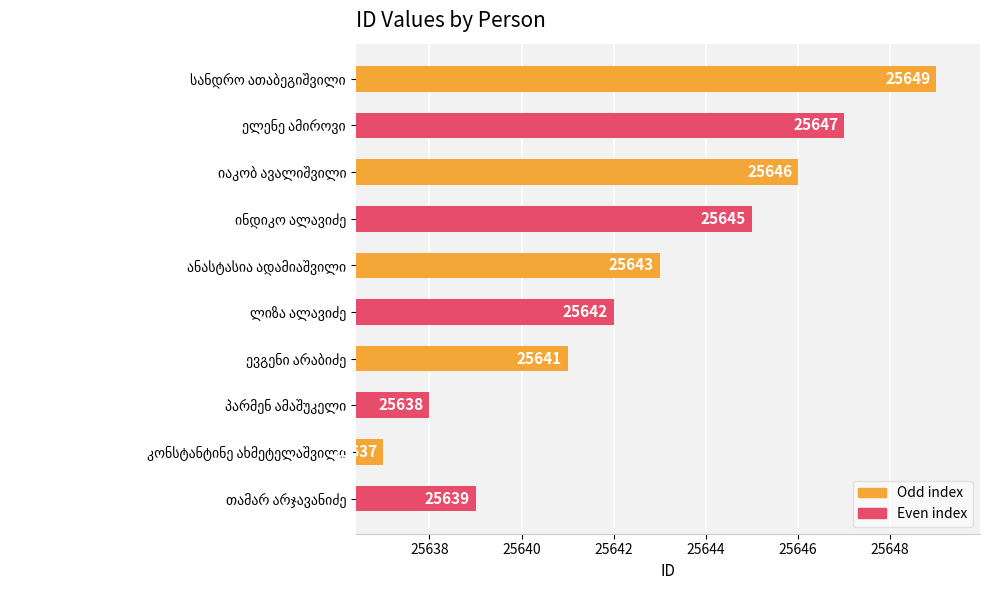

What is the greatest value displayed?

25649